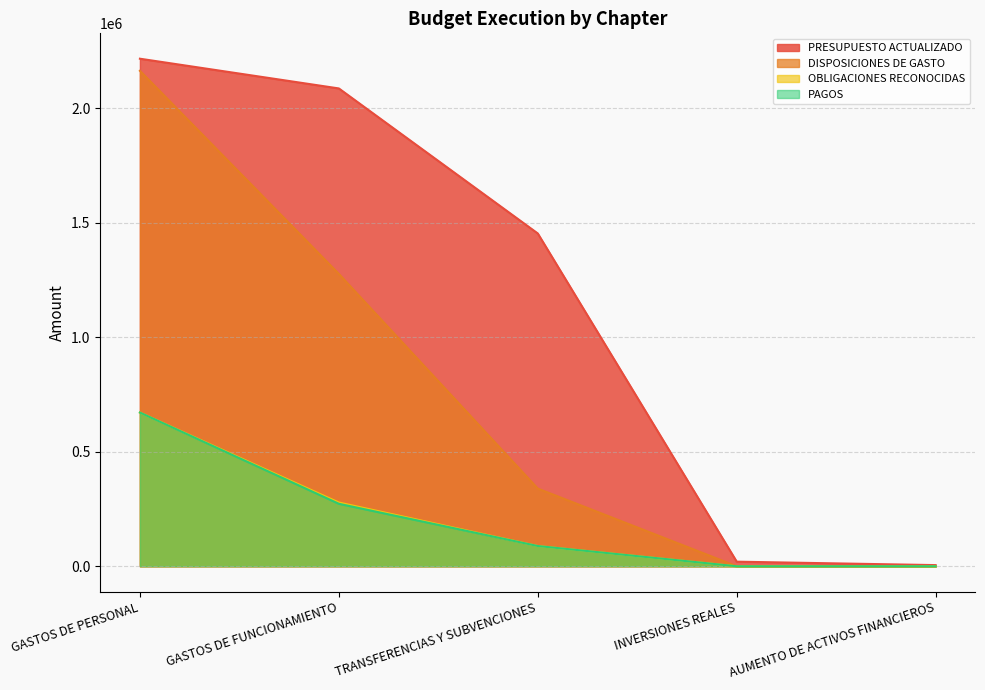

The DISPOSICIONES DE GASTO series shows -1407794 at INVERSIONES REALES. True or false?

False